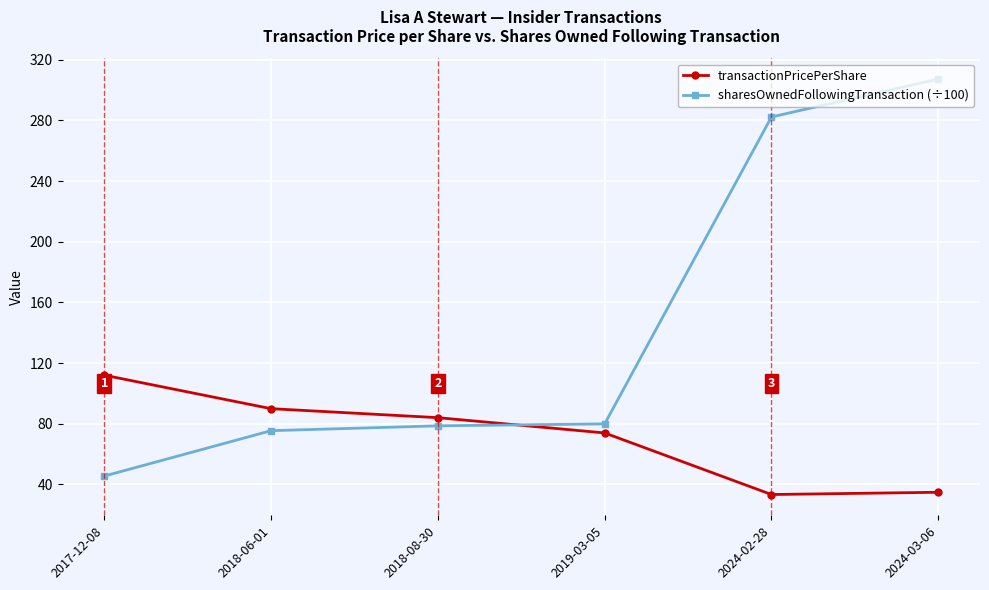

How many values in the sharesOwnedFollowingTransaction (÷100) series exceed 79?

3